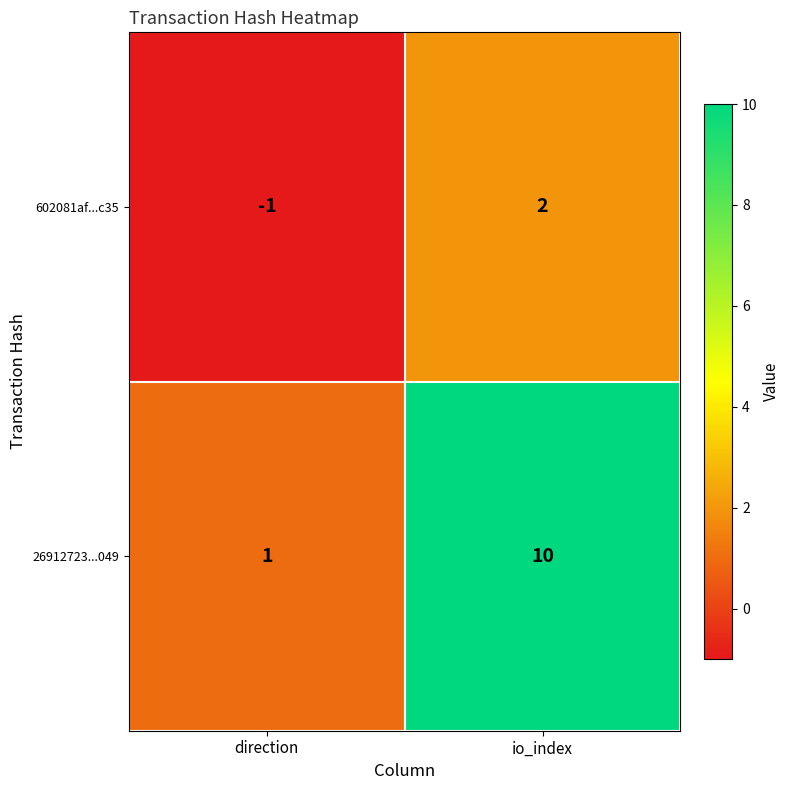

How many series are shown in this chart?

2